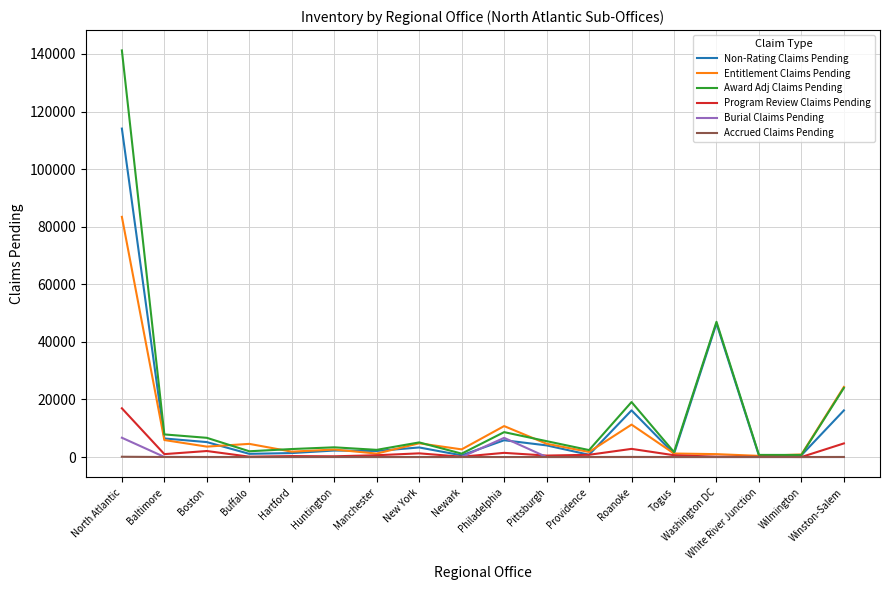

How many lines are shown in the chart?

6